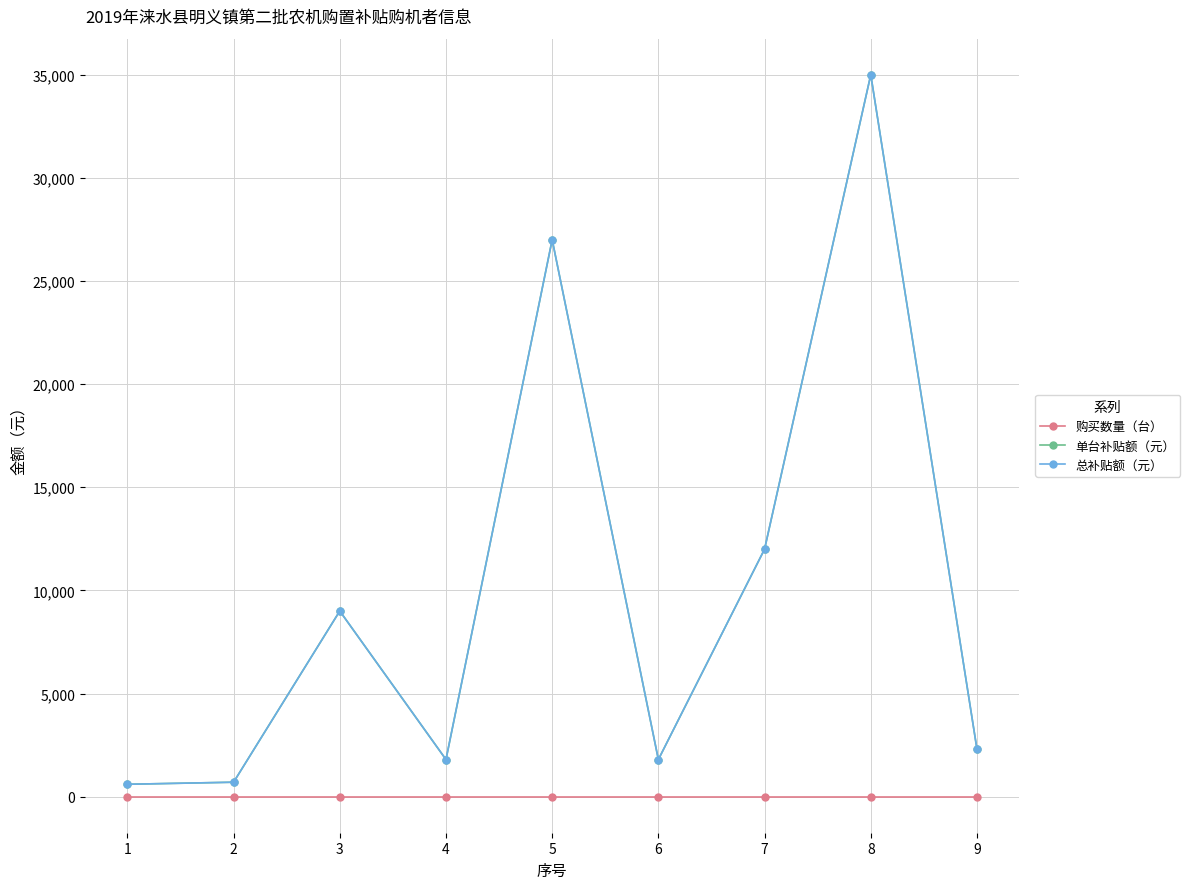

Is this an area chart (filled region under the line)?

No